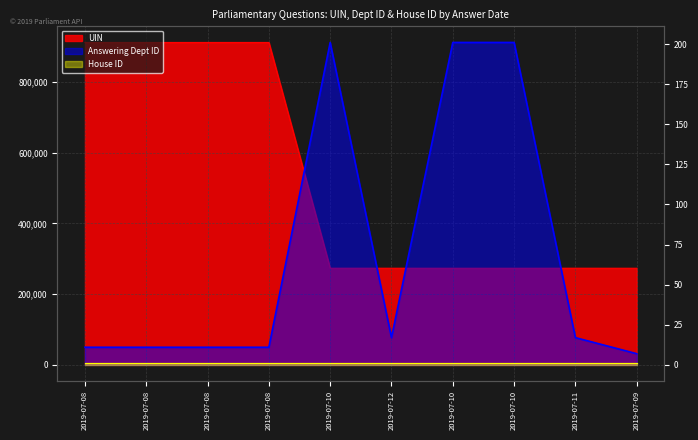

Which series has the largest total across all categories?

UIN